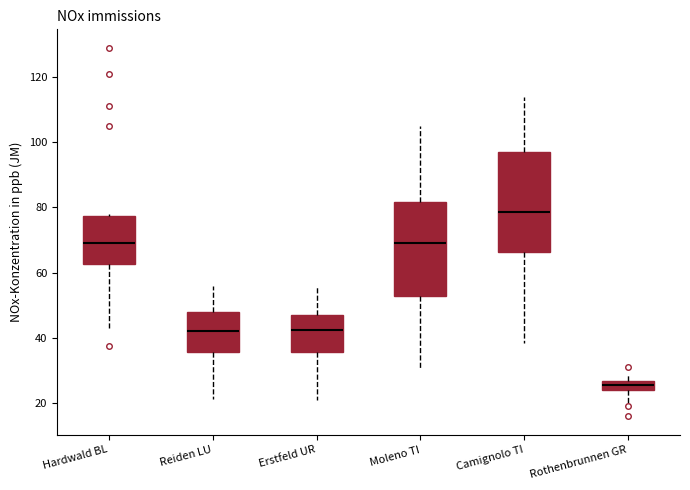

Where is the upper edge of the box for Hardwald BL on the y-axis? The values are not printed on the chart, so give them approximately, as read against the axis.

78